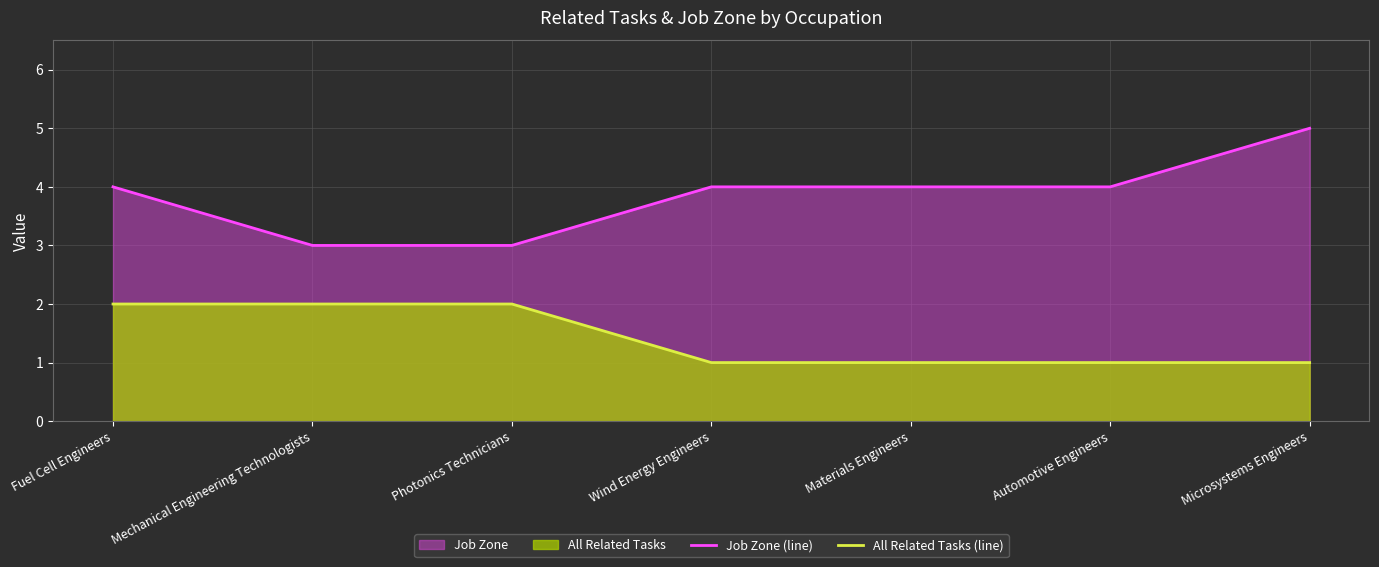

The value of All Related Tasks (line) at Photonics Technicians is 1. True or false?

False